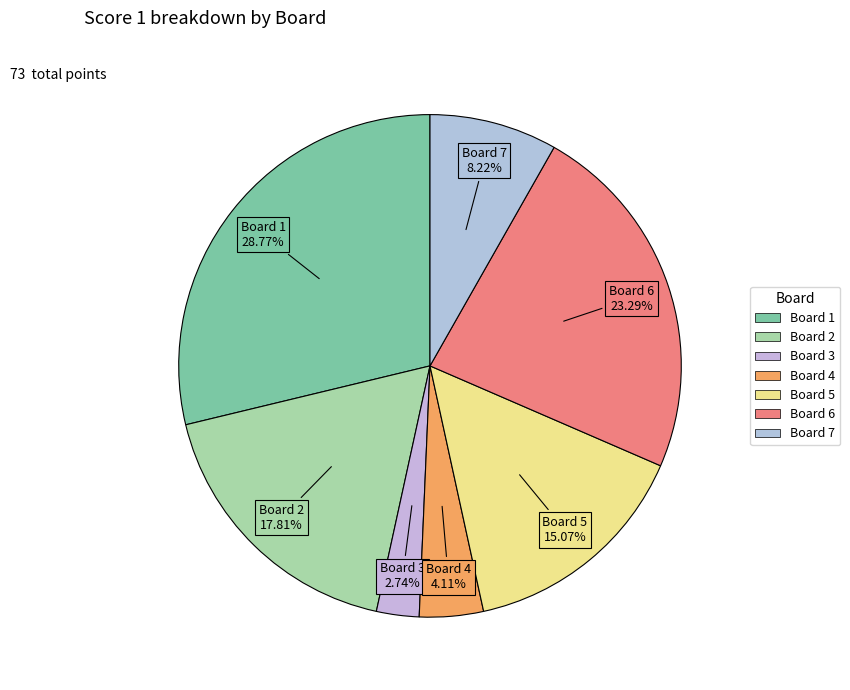

To the nearest percent, what percentage of the pie is Board 5?

15%